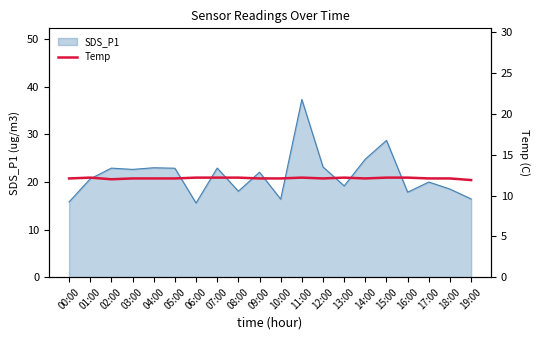

True or false: SDS_P1 has a value of 29.8 at 18:00.

False